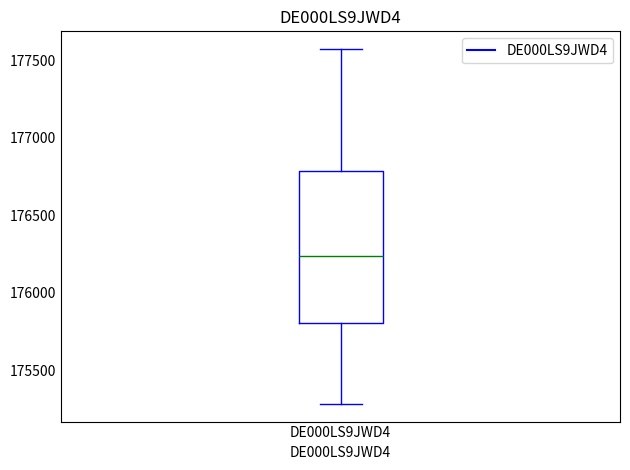

Where does the upper whisker of the box for DE000LS9JWD4 end on the y-axis? The values are not printed on the chart, so give them approximately, as read against the axis.

177550